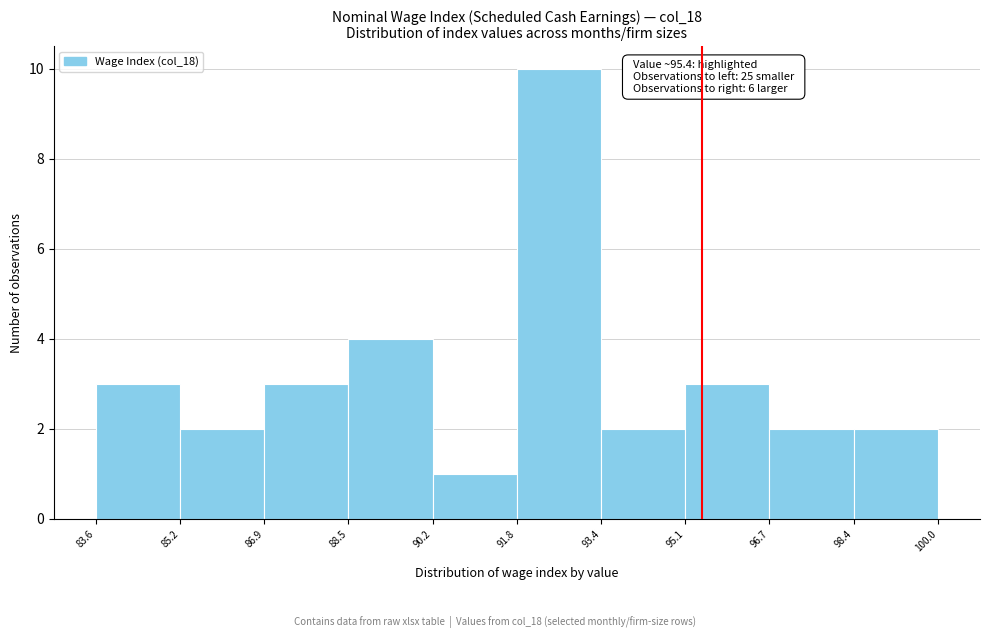

Over which range of the x-axis is the bar tallest?

91.8 to 93.4